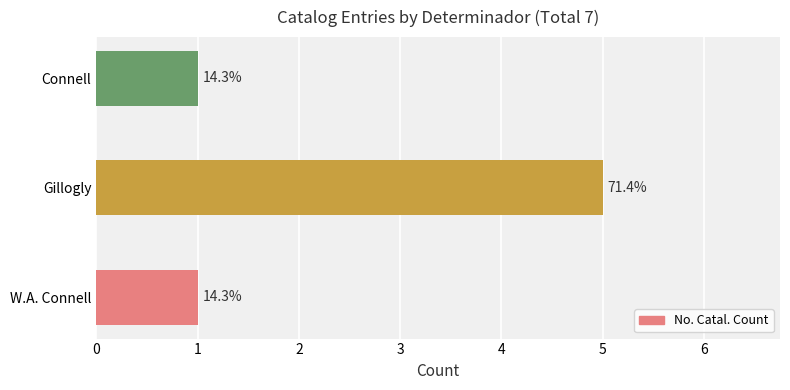

What is the sum of all values?

7